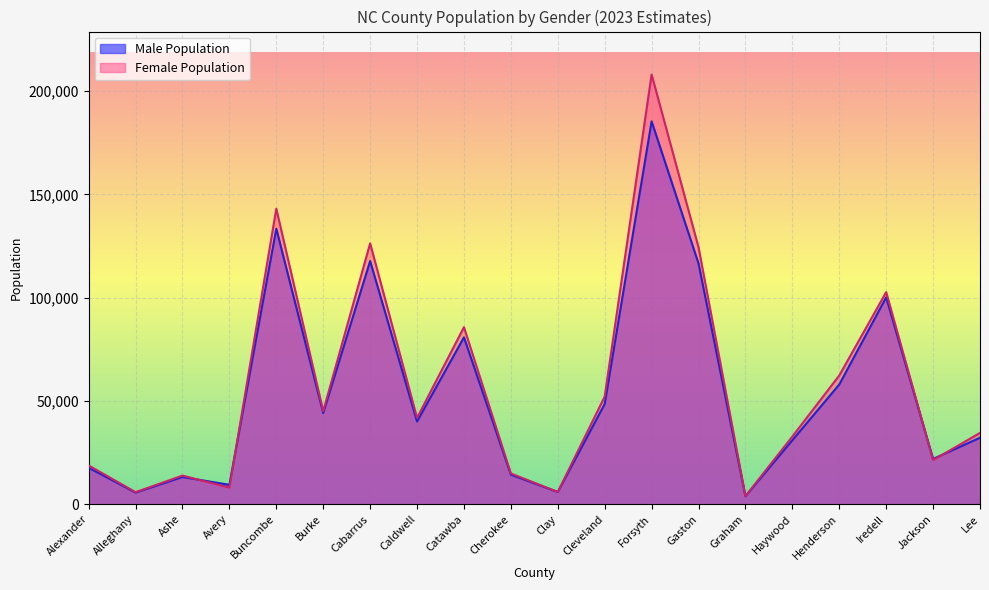

At which category is the sum across all series the highest?

Forsyth